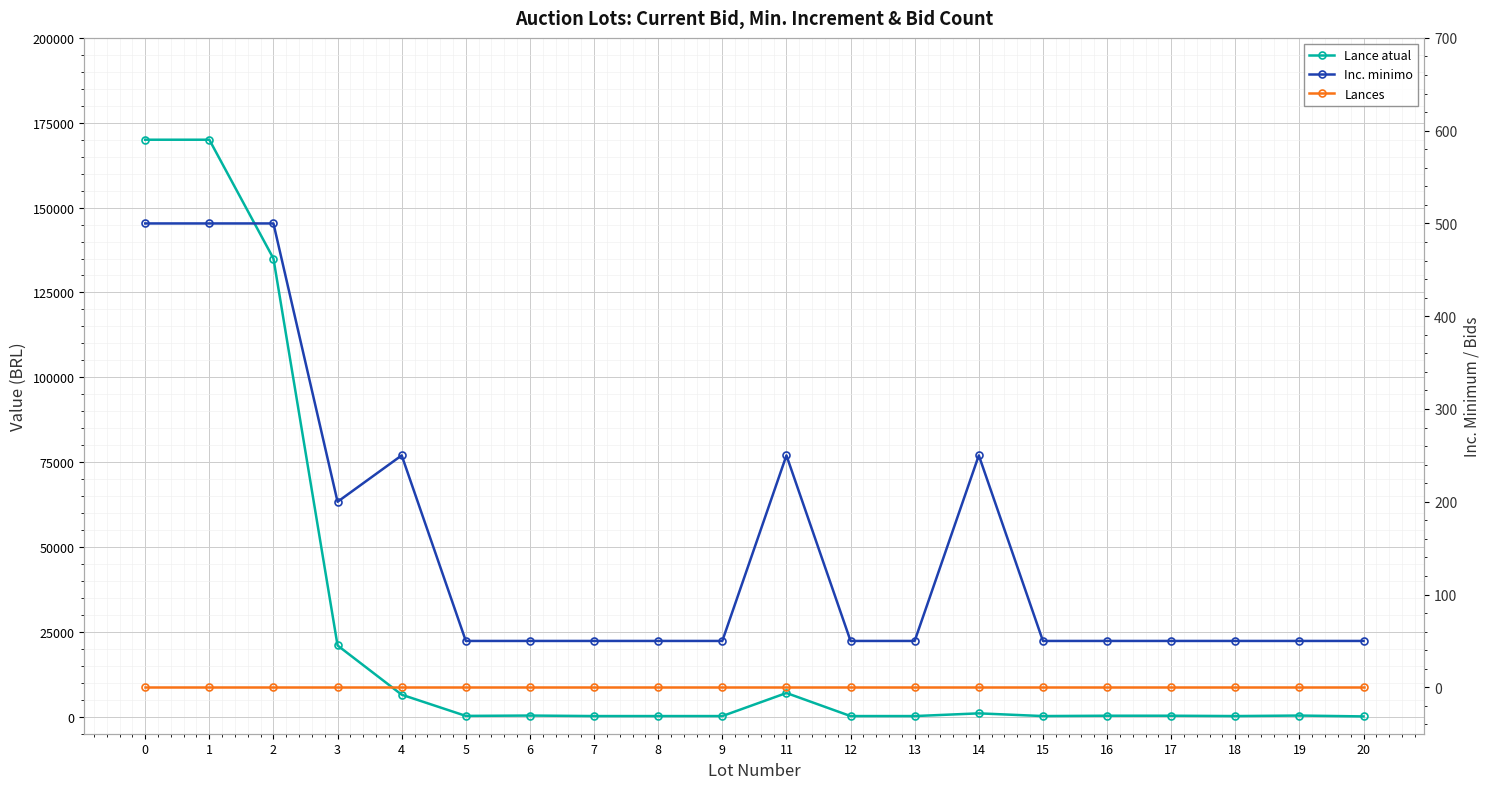

Which category has the lowest value in the Lance atual series?

20